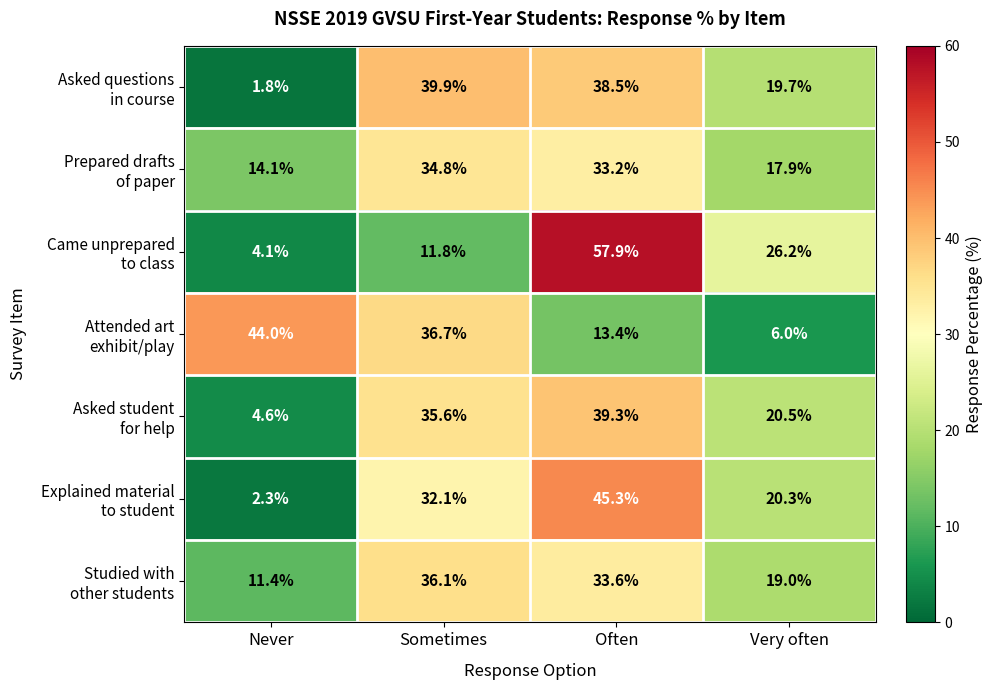

At how many categories does at least one series exceed 6?

4